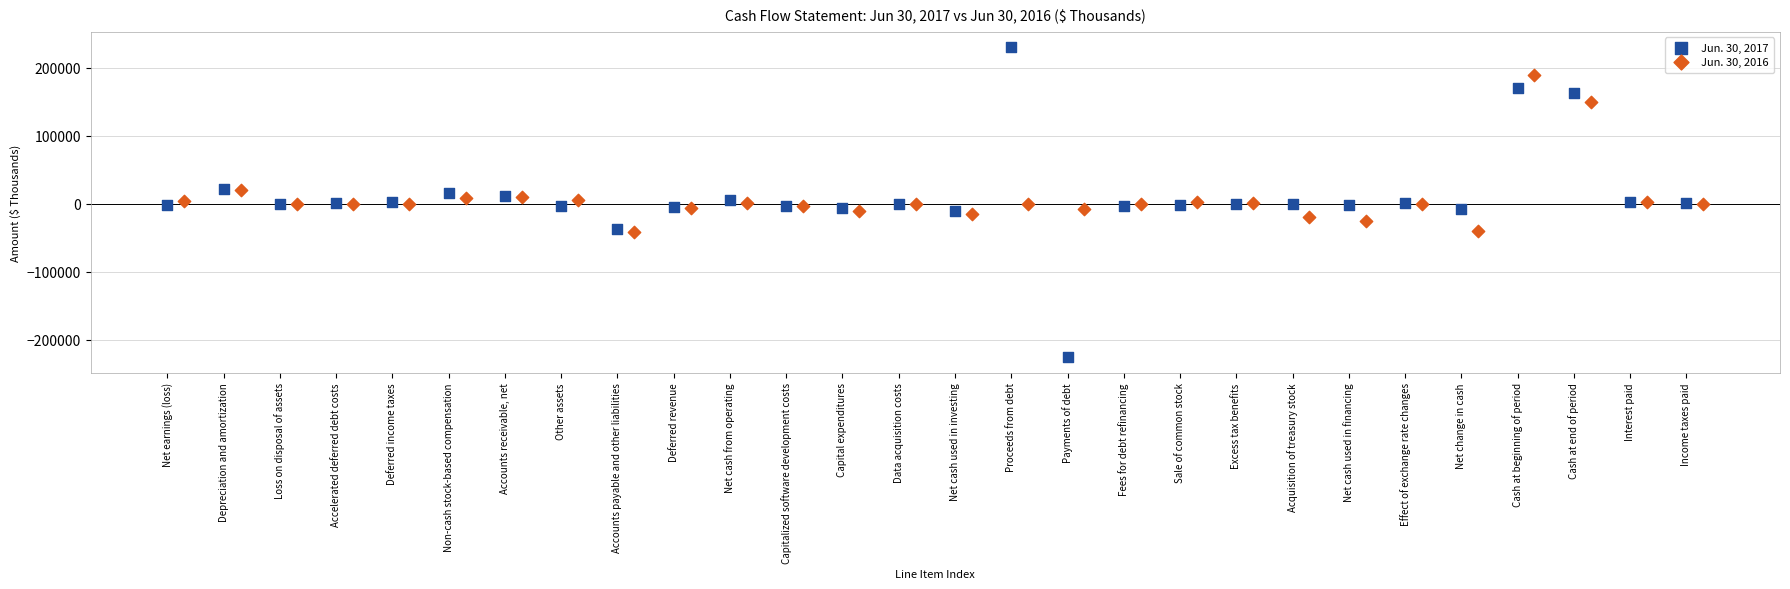

Which series has the widest spread of Y values?

Jun. 30, 2017